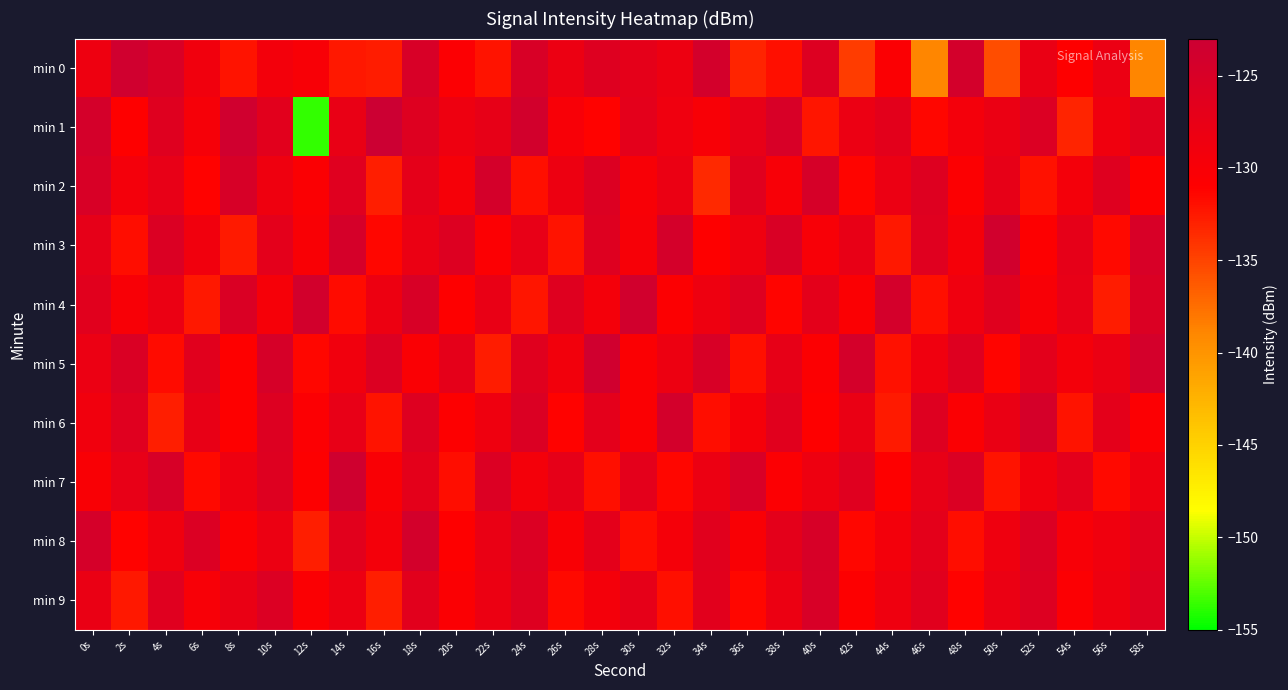

At which category is the sum across all series the highest?

18s